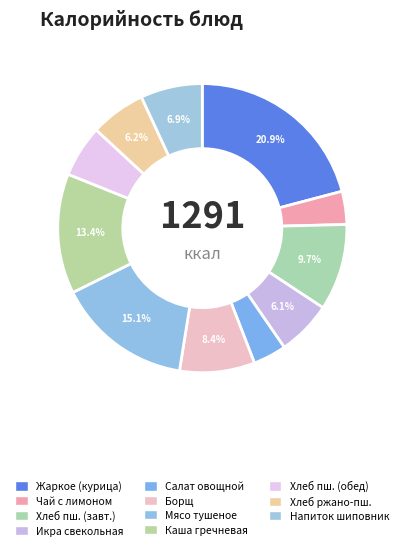

How many segments does this pie chart have?

11